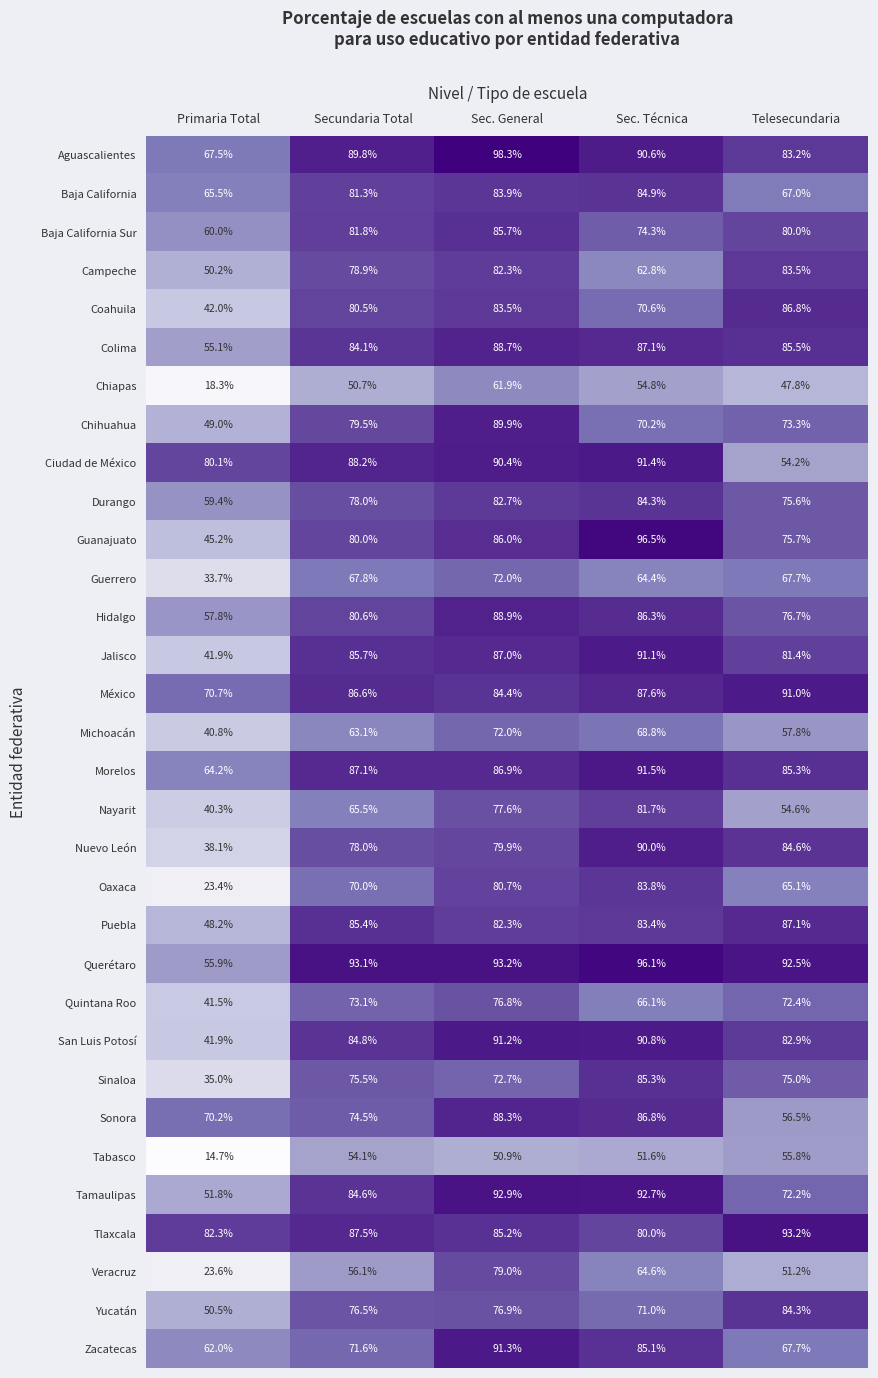

What is the sum of the Veracruz values at Secundaria Total and Sec. Técnica?

120.7